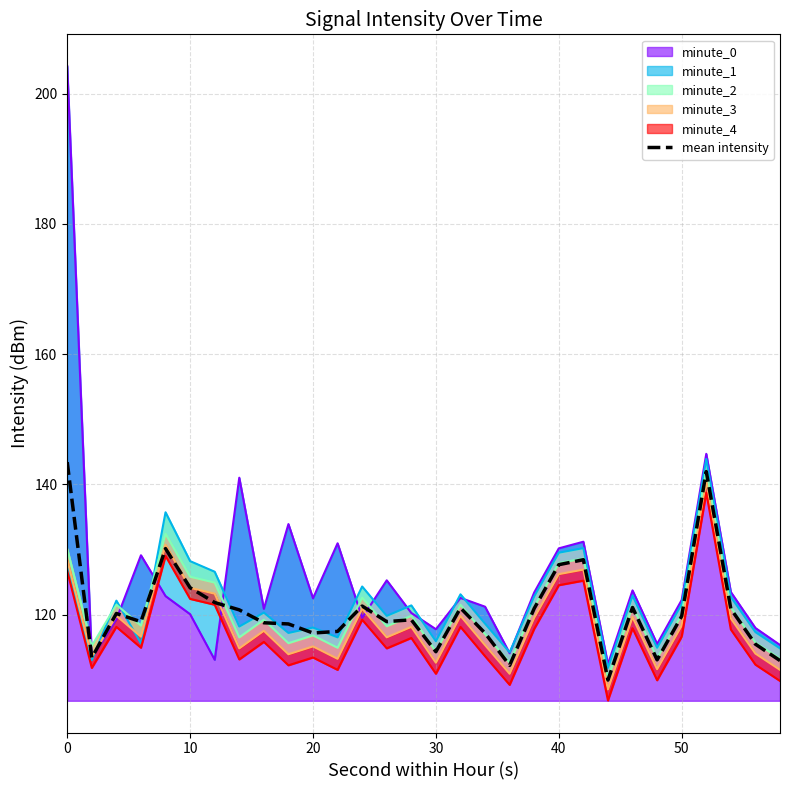

What is the difference between the second highest and second lowest values?

29.8